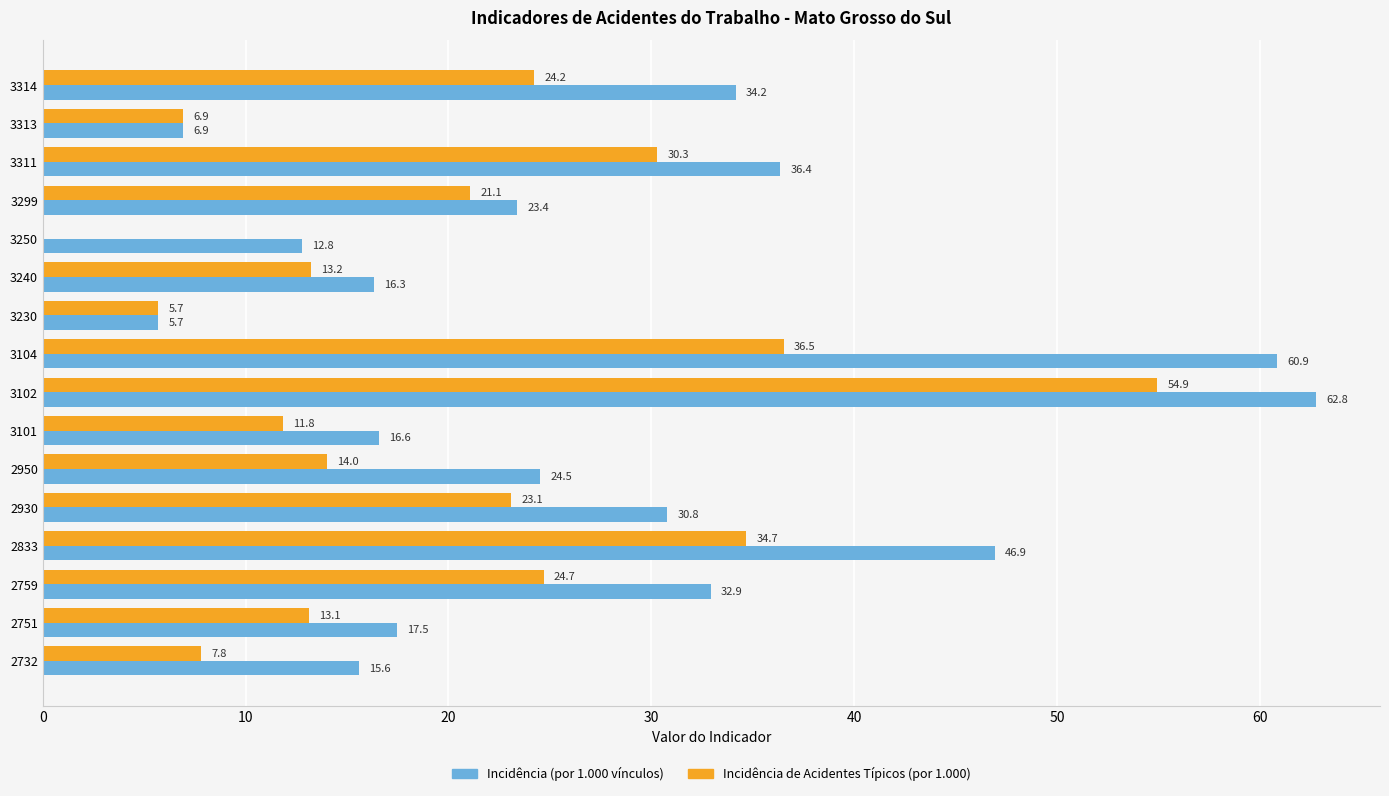

Where is Incidência (por 1.000 vínculos) nearest to the value 34?

3314